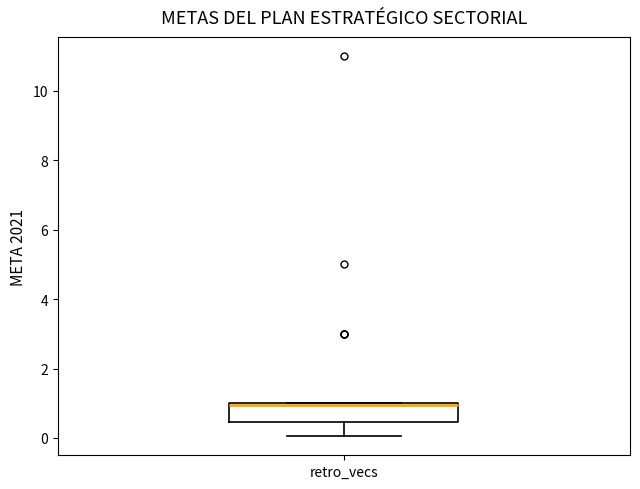

Where is the lower edge of the box for retro_vecs on the y-axis? The values are not printed on the chart, so give them approximately, as read against the axis.

0.4